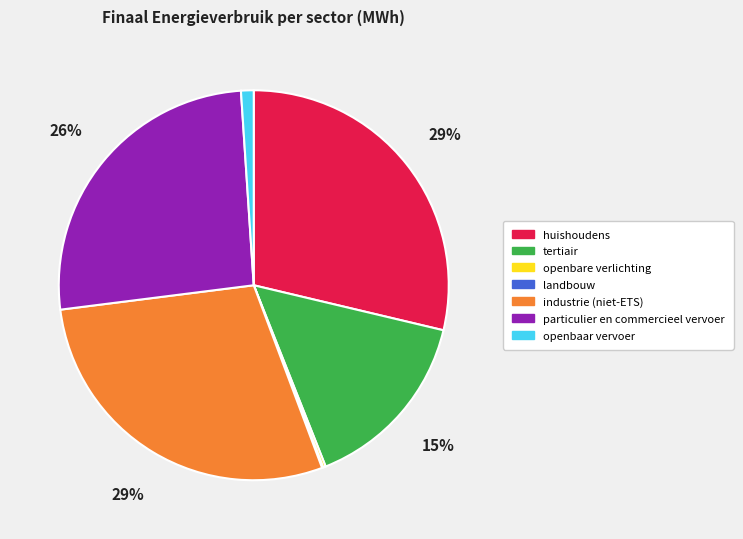

Which has a higher value, huishoudens or openbaar vervoer?

huishoudens